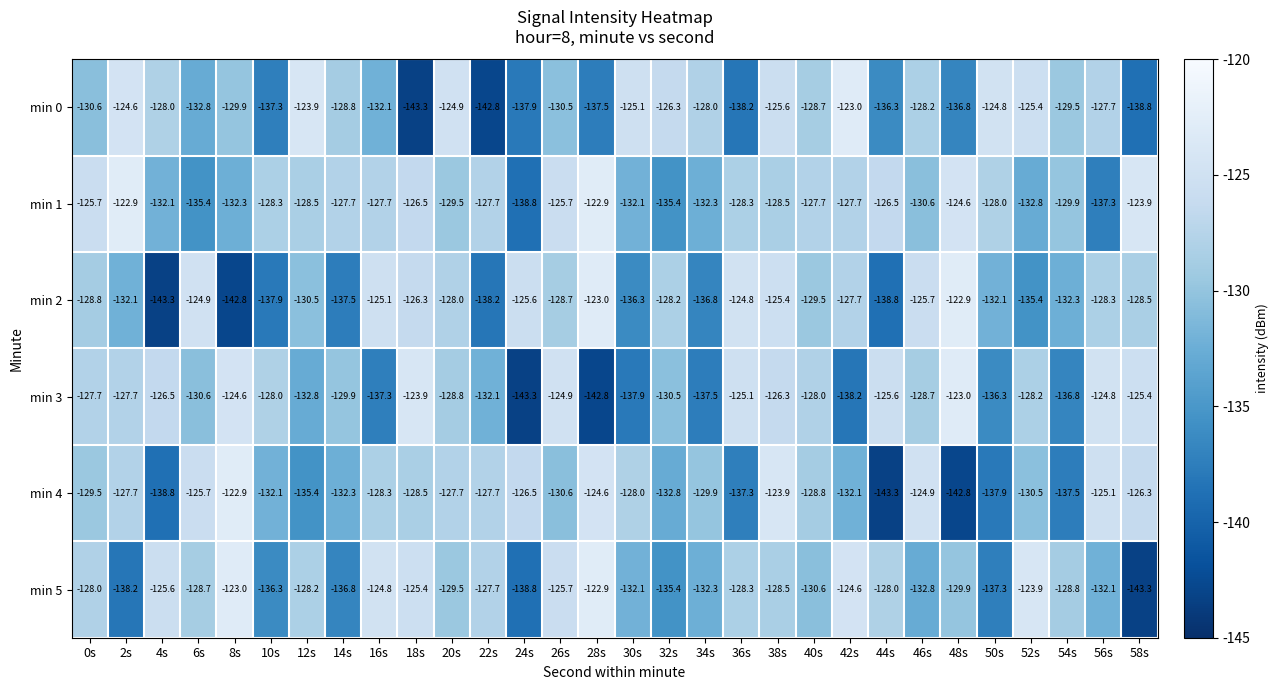

Which series has the largest total across all categories?

min 1